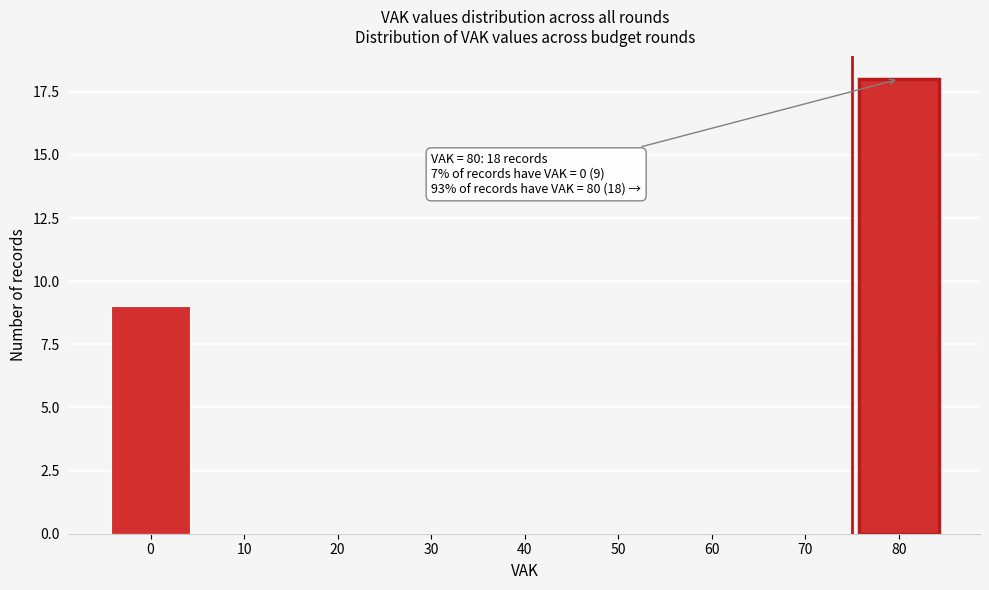

Reading left to right, extract all data points from this chart.

0=9	10=0	20=0	30=0	40=0	50=0	60=0	70=0	80=18